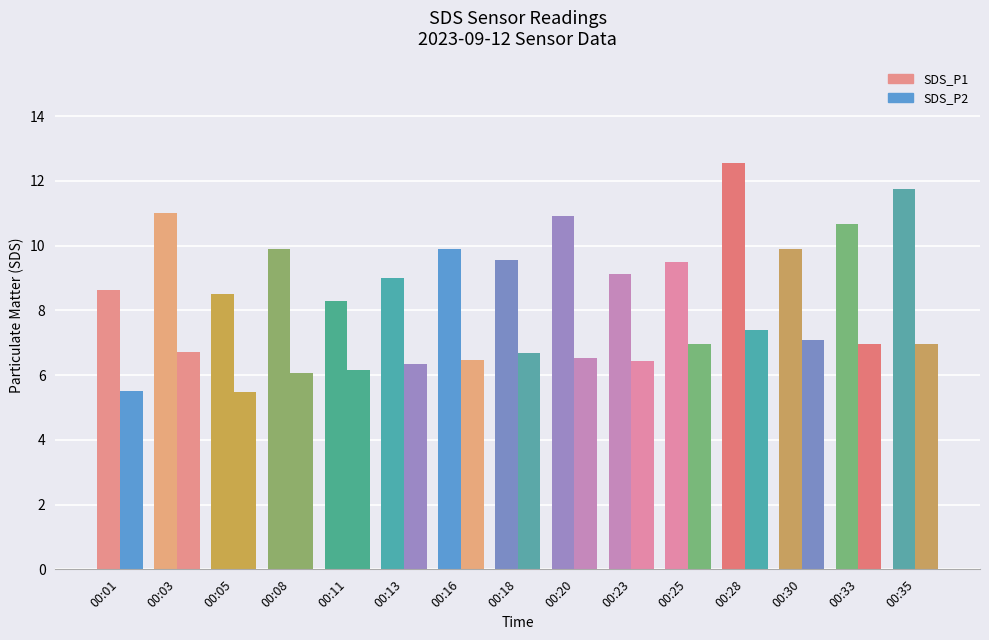

Count the number of data series in this chart.

2